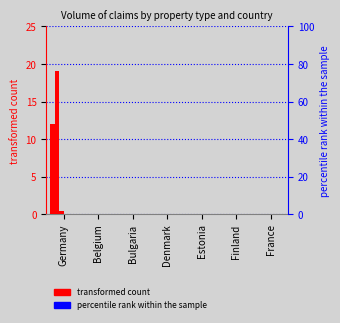

Reading left to right, what are all the values shown in this chart?

Apartments: Germany=12.0	Belgium=0.0	Bulgaria=0.0	Denmark=0.0	Estonia=0.0	Finland=0.0	France=0.0
Single-and two-family houses: Germany=19.1	Belgium=0.0	Bulgaria=0.0	Denmark=0.0	Estonia=0.0	Finland=0.0	France=0.0
Multiple-family houses: Germany=0.4	Belgium=0.0	Bulgaria=0.0	Denmark=0.0	Estonia=0.0	Finland=0.0	France=0.0
Buildings under construction (Res): Germany=0.0	Belgium=0.0	Bulgaria=0.0	Denmark=0.0	Estonia=0.0	Finland=0.0	France=0.0
Building land: Germany=0.0	Belgium=0.0	Bulgaria=0.0	Denmark=0.0	Estonia=0.0	Finland=0.0	France=0.0
Office buildings: Germany=0.0	Belgium=0.0	Bulgaria=0.0	Denmark=0.0	Estonia=0.0	Finland=0.0	France=0.0